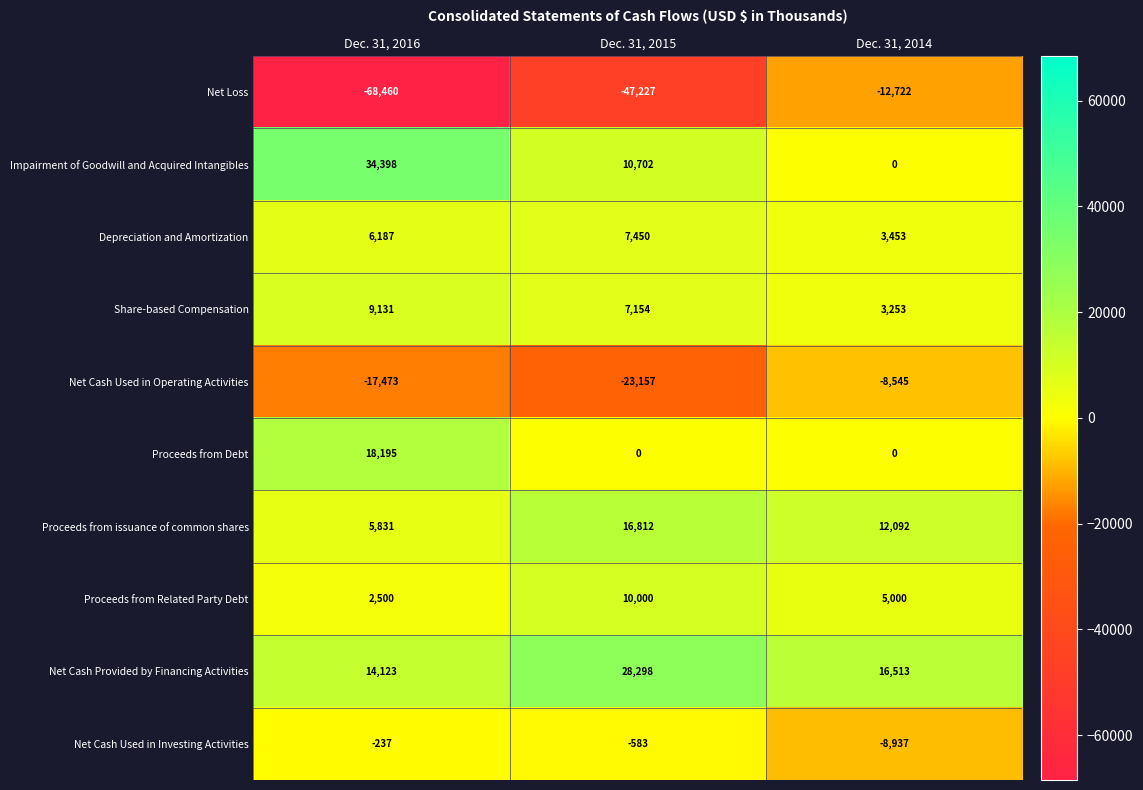

Is the value of Proceeds from issuance of common shares at Dec. 31, 2015 greater than the value of Share-based Compensation at Dec. 31, 2014?

Yes